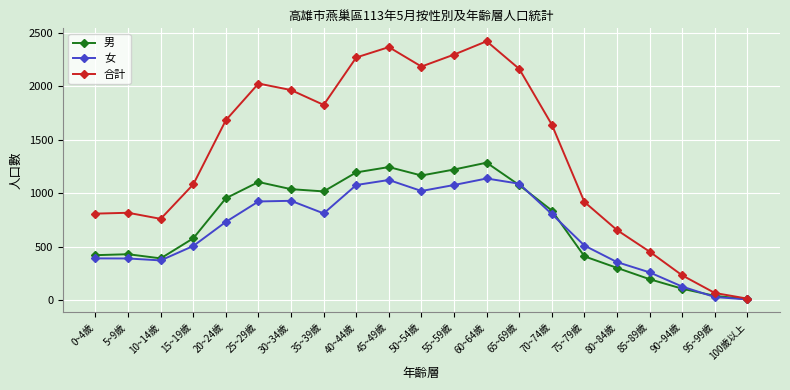

Where does the 合計 series first go above 1641?

20~24歲